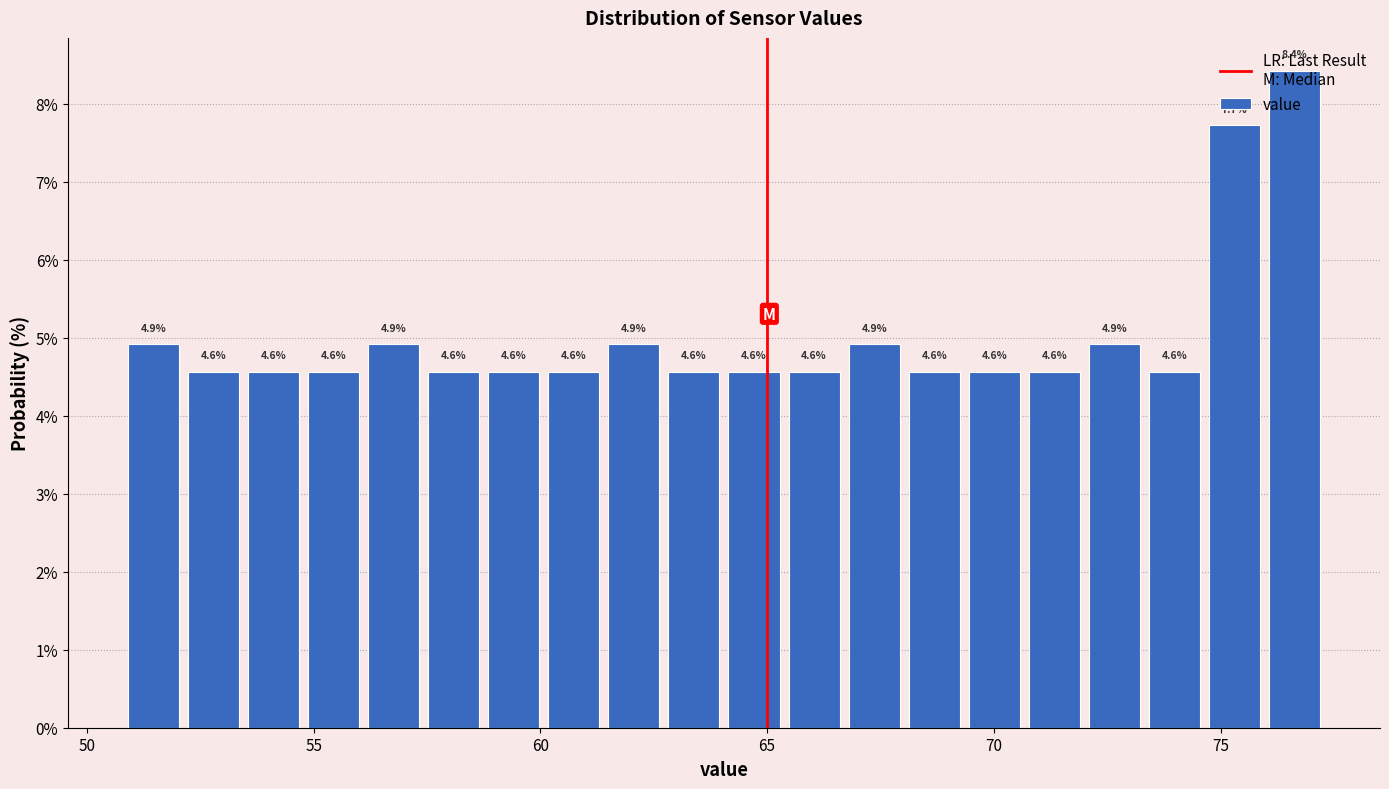

Around what value on the x-axis is the tallest bar? Give the approximate position of its centre, as read against the axis.

76.5